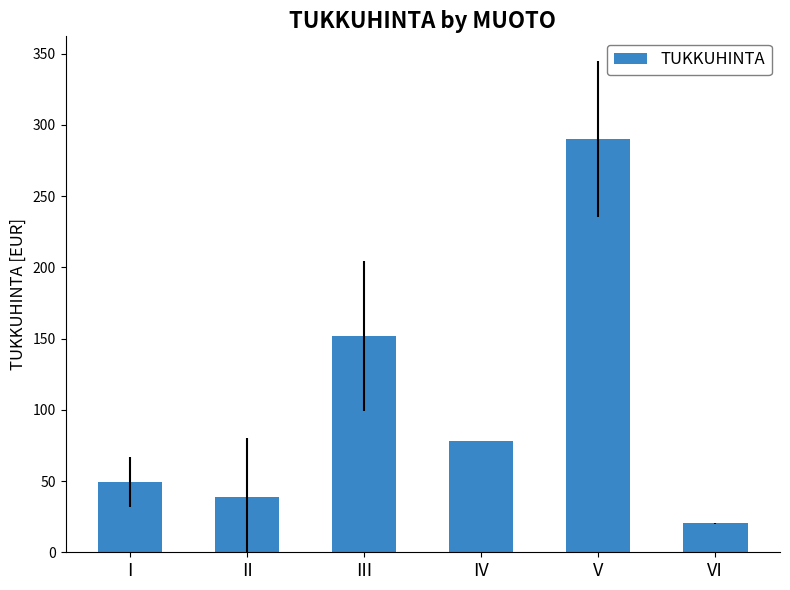

What is the difference between the second highest and minimum values?

131.6